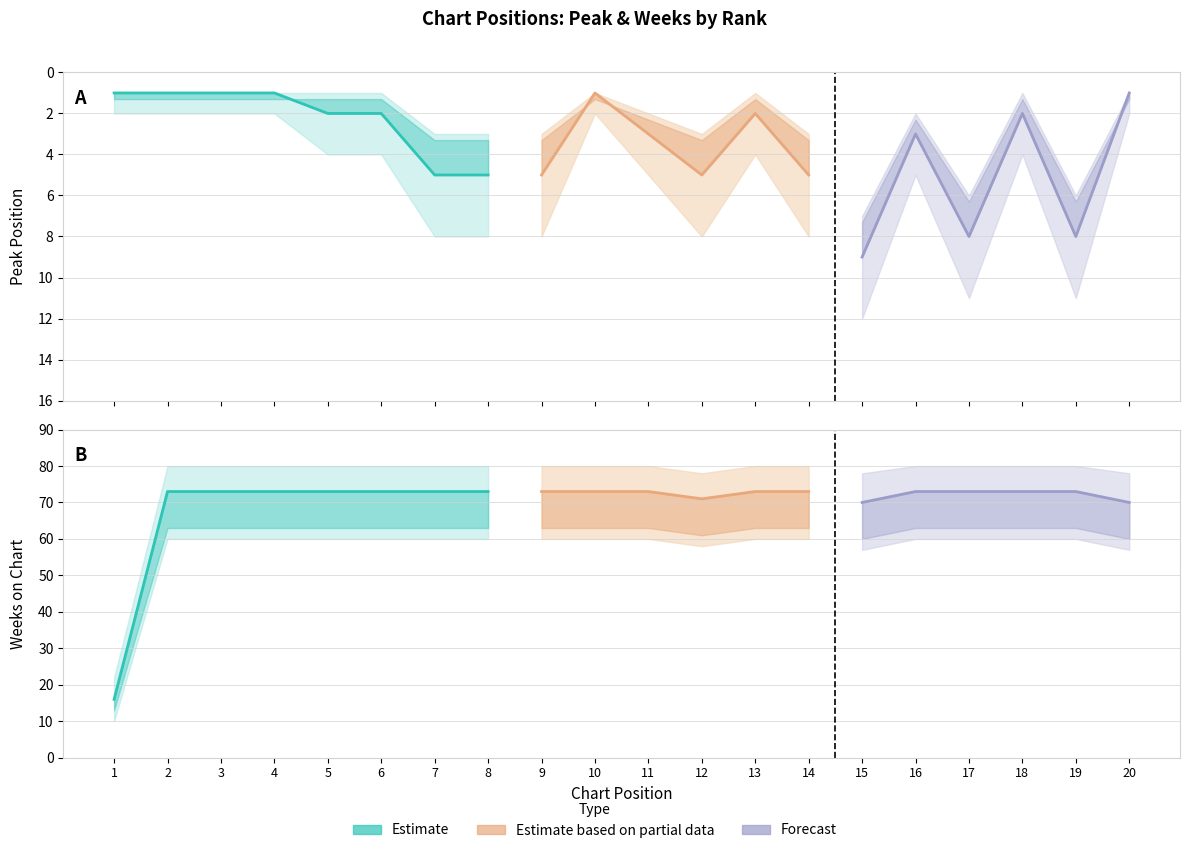

What is the difference between the maximum and minimum values in the Peak Position series?

8